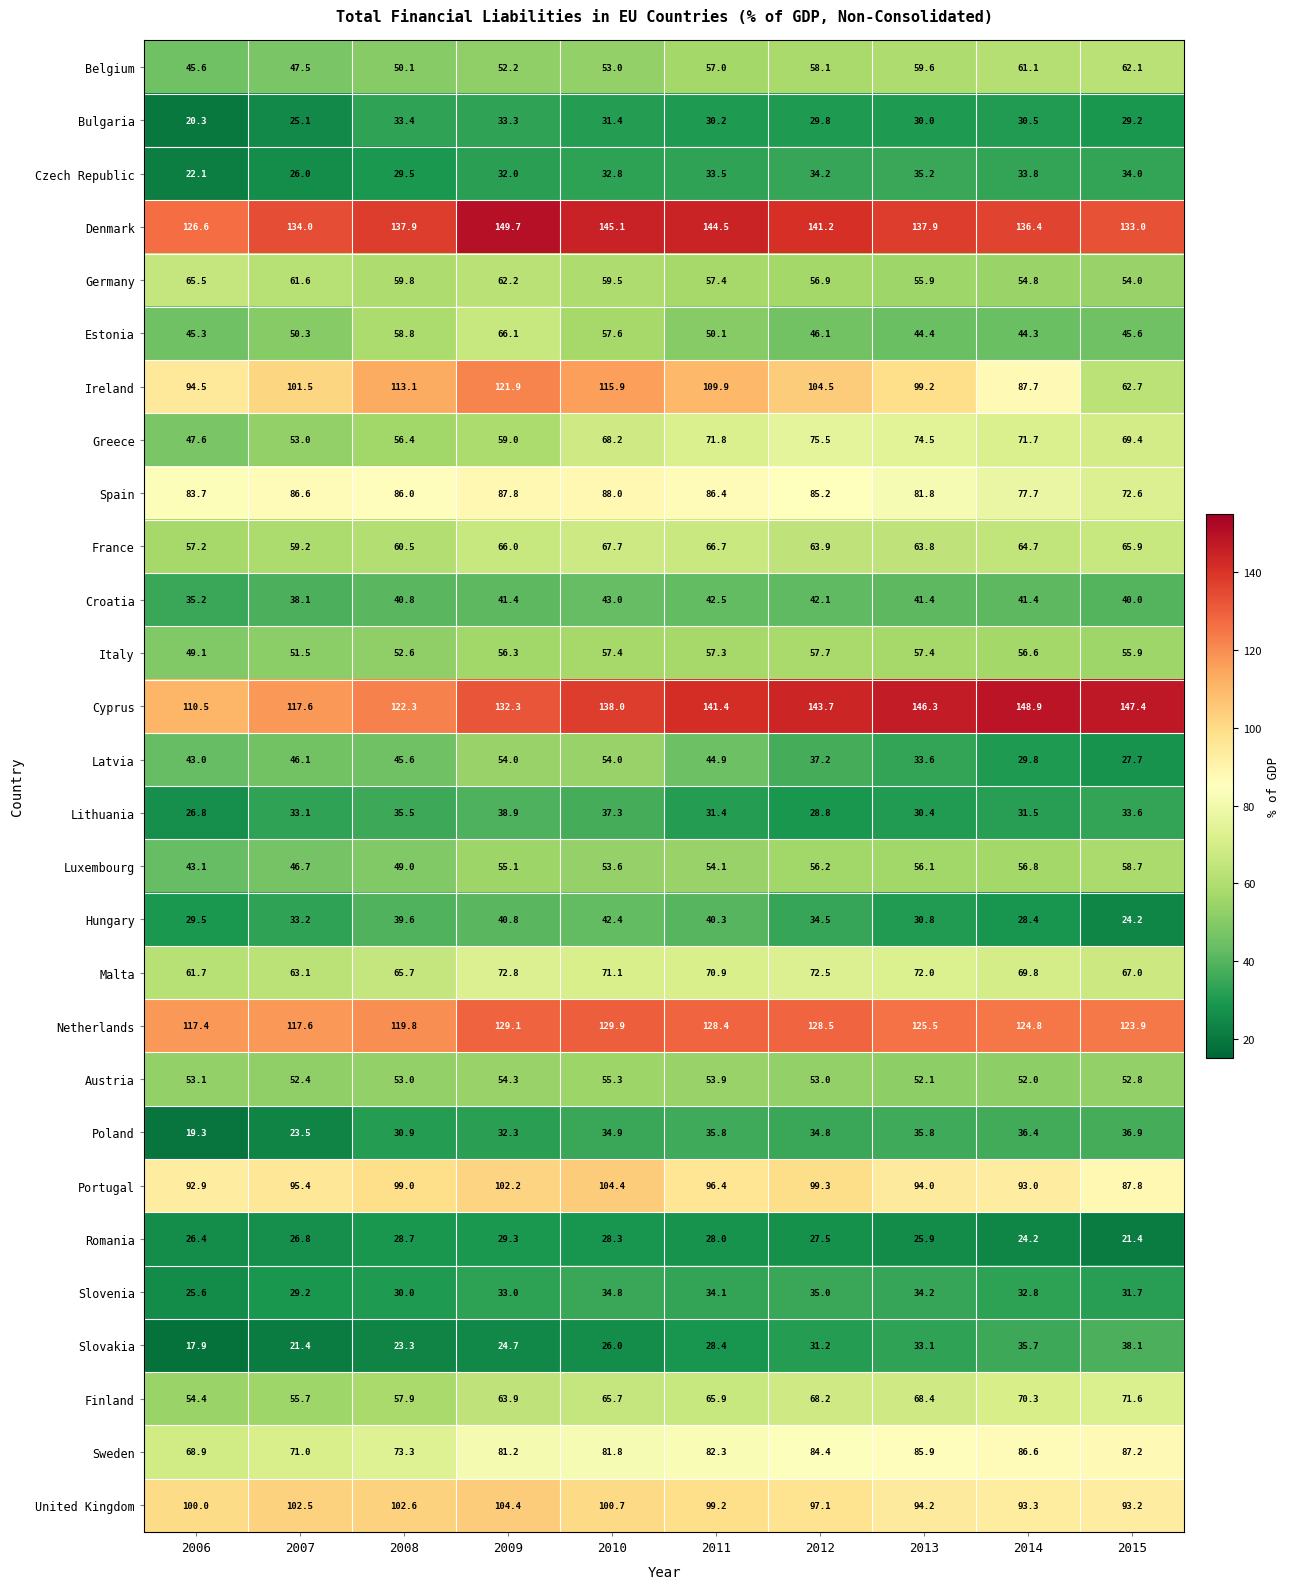

Is it true that Lithuania equals 50.2 at 2015?

False